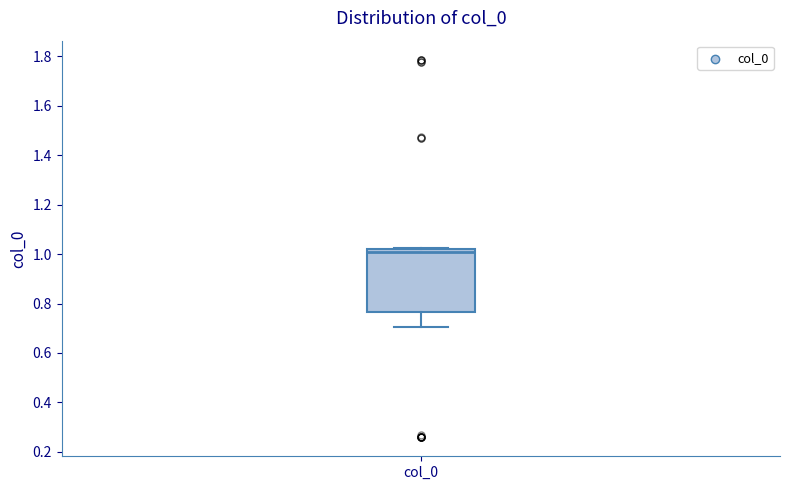

Read this box plot against the y-axis: the position of the median line, the range covered by the box, and the ends of both whiskers. The values are not printed on the chart, so give them approximately, as read against the axis.

median 1.00, box 0.76 to 1.02, whiskers 0.70 to 1.02 (just above the box's upper edge)